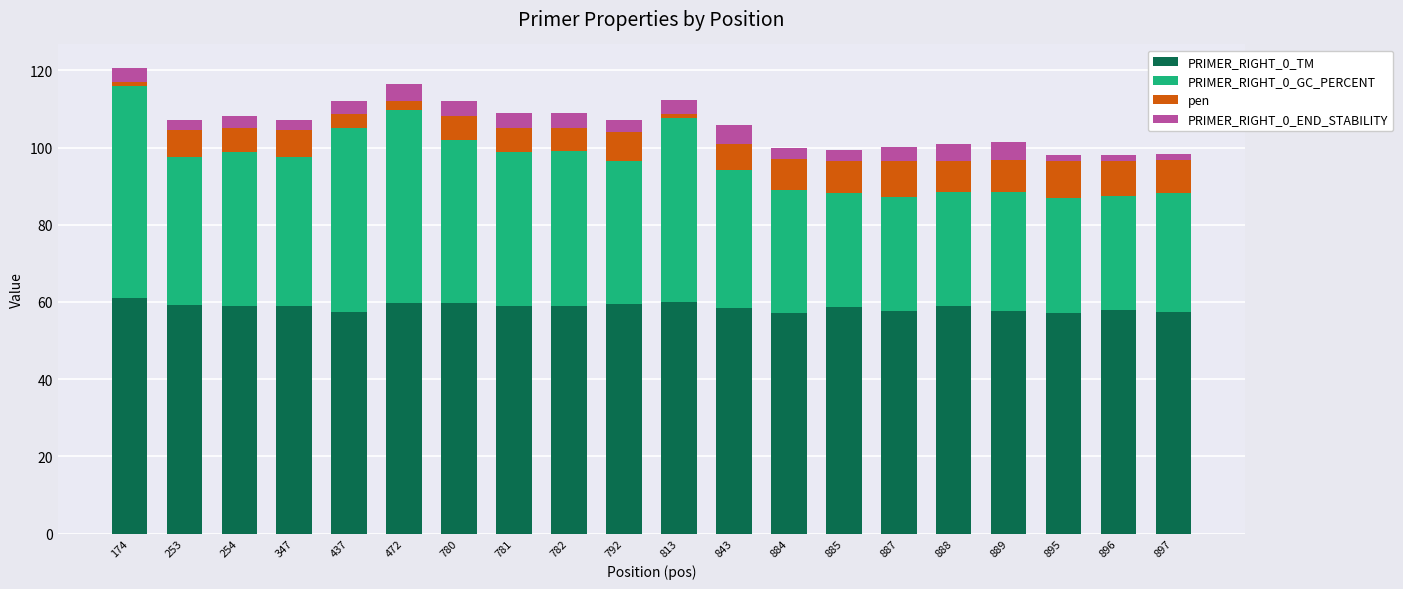

What is the maximum value for PRIMER_RIGHT_0_TM?

61.0